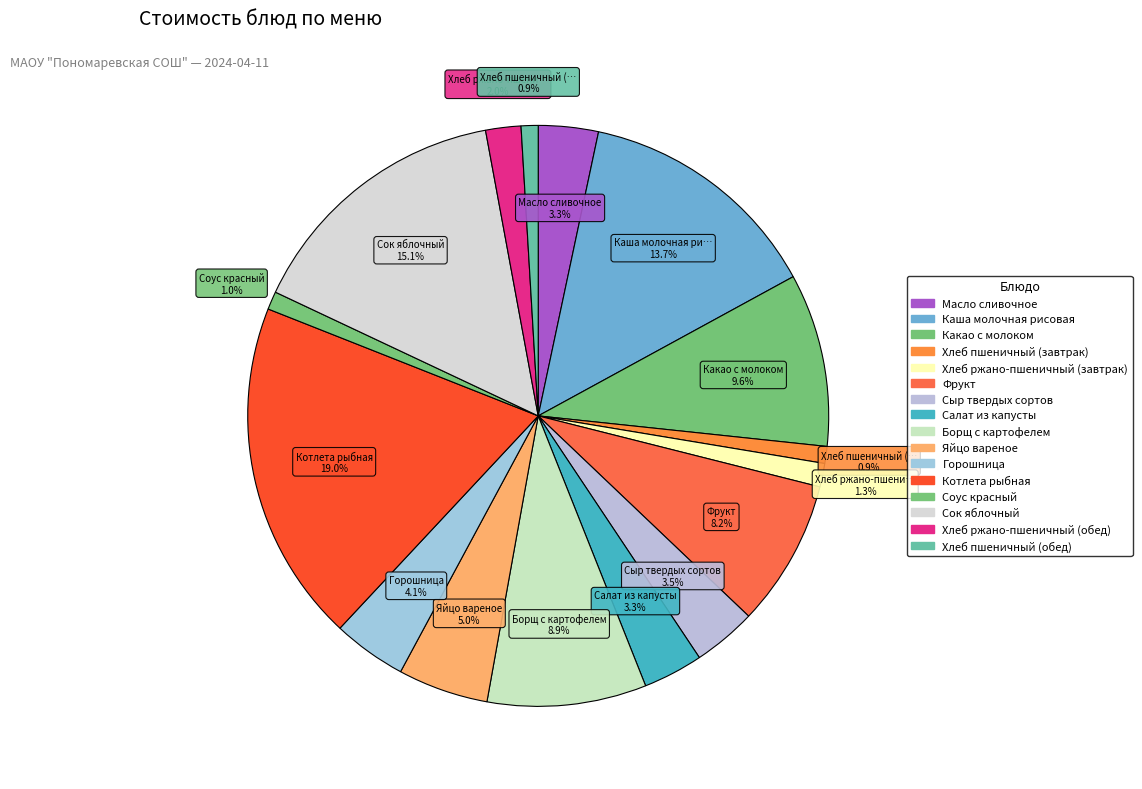

Count the number of slices in the pie.

16